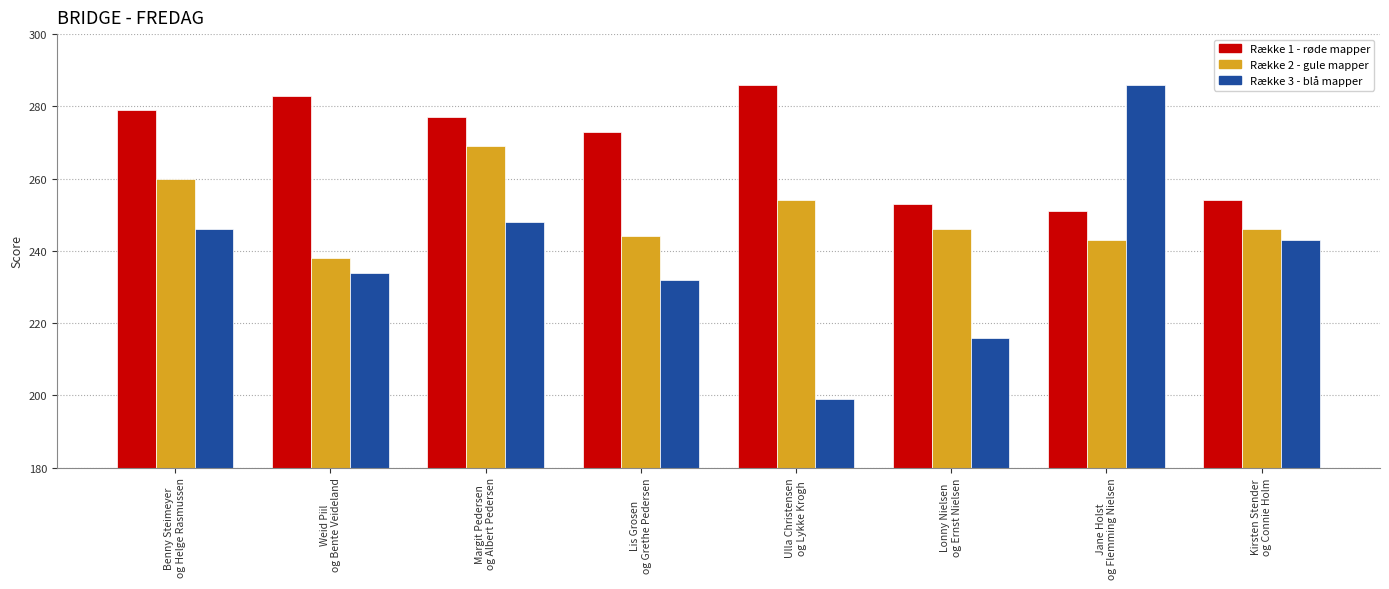

What is the spread (max minus min) of values at Kirsten Stender
og Connie Holm?

11